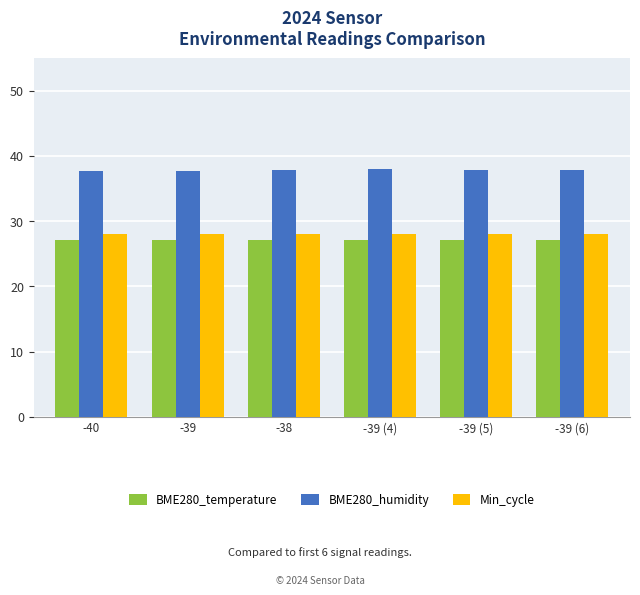

Is the value of BME280_temperature at -39 (5) greater than the value of BME280_humidity at -39 (5)?

No